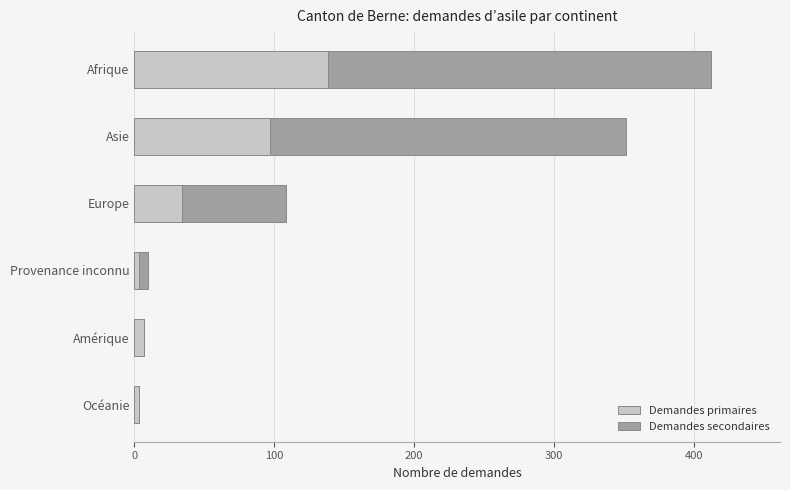

True or false: Demandes primaires has a value of 54 at Afrique.

False